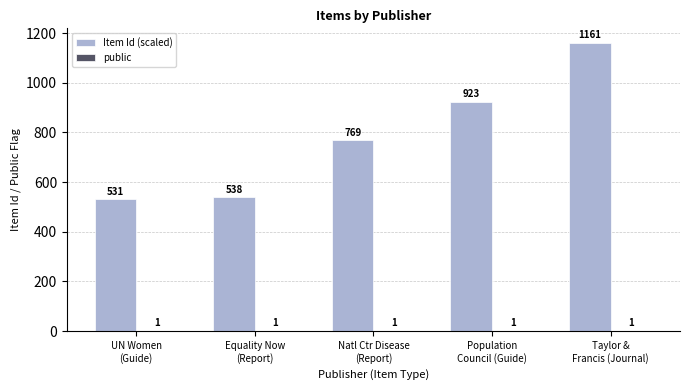

Which series has the largest total across all categories?

Item Id (scaled)